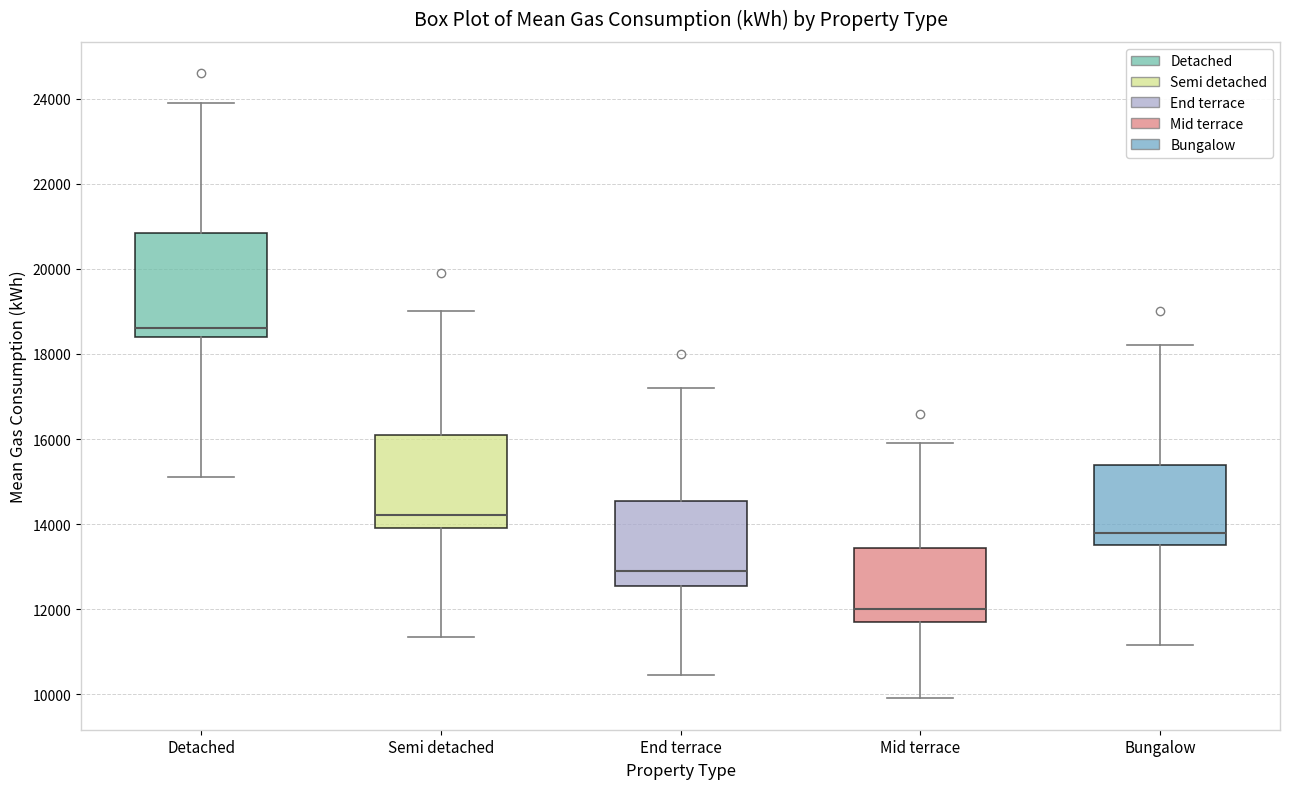

Which box's median line is the lowest?

Mid terrace